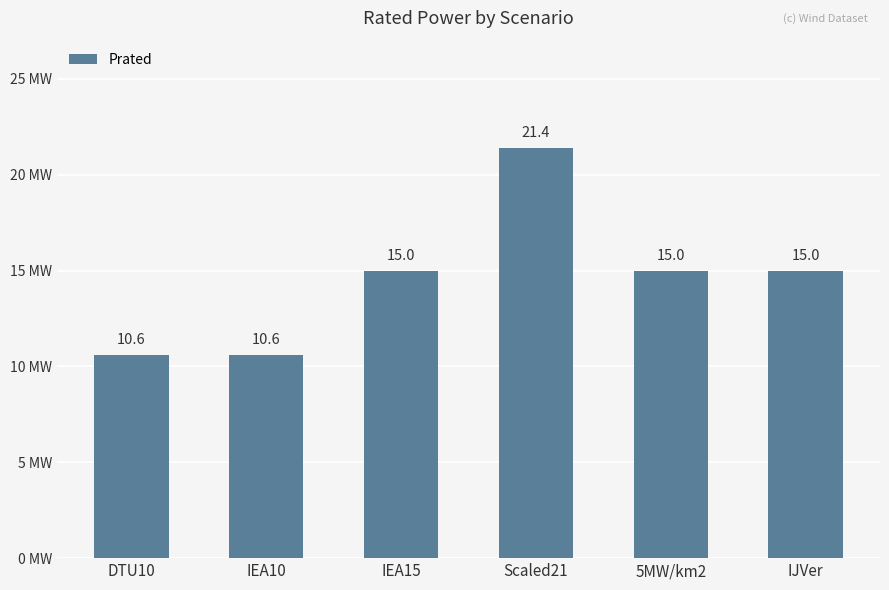

What is the greatest value displayed?

21.4